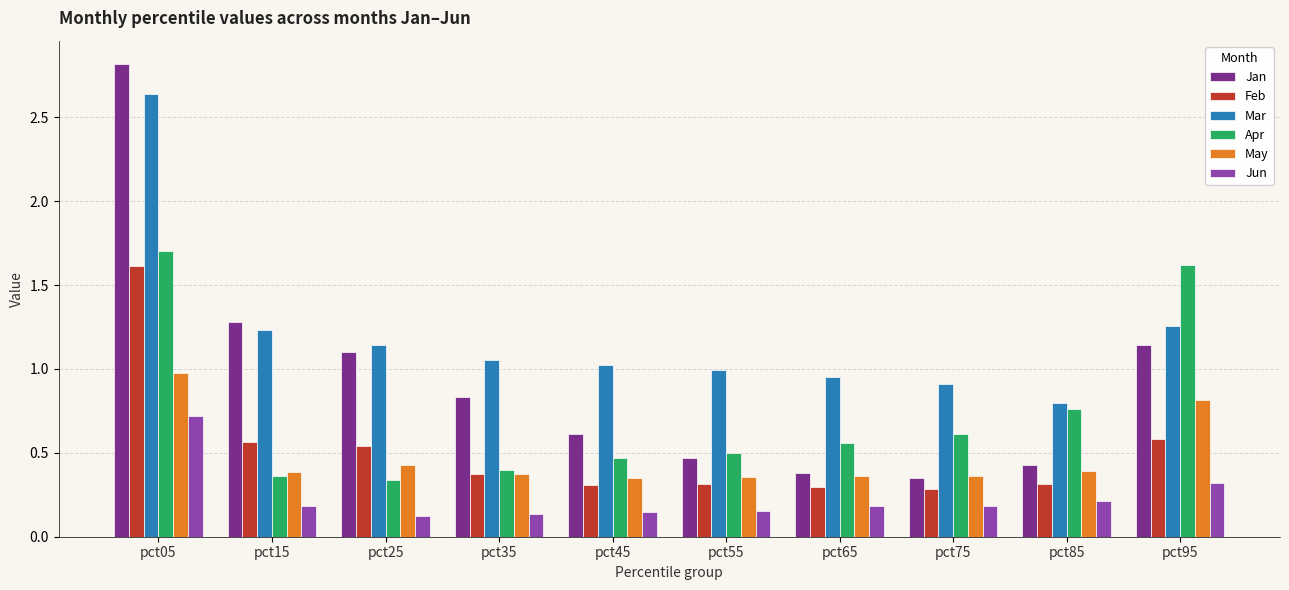

What is the sum of all Feb values?

5.2